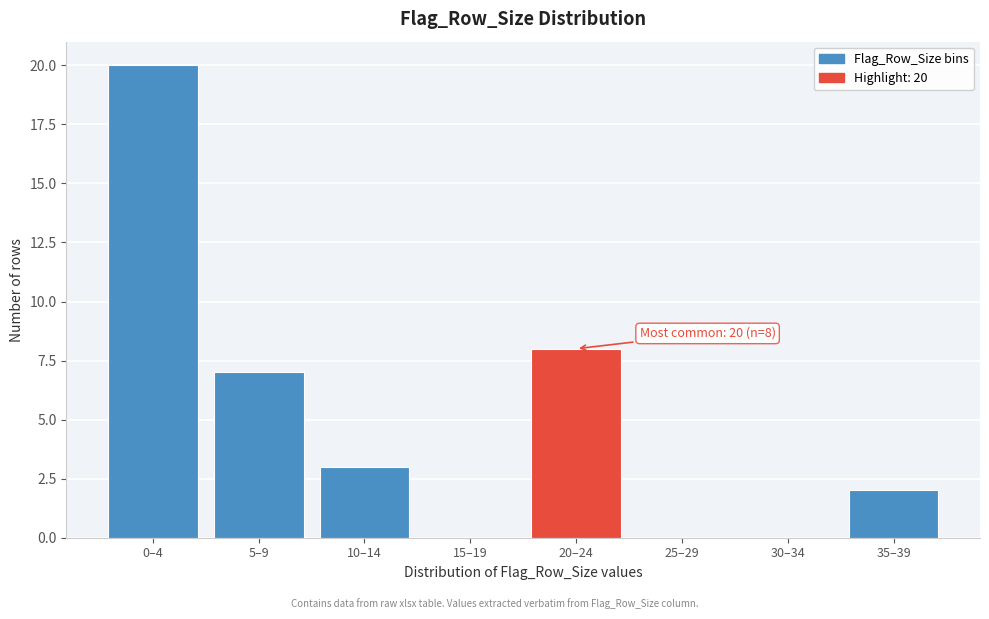

Reading left to right, transcribe all the data shown in this chart.

0–4=20	5–9=7	10–14=3	15–19=0	20–24=8	25–29=0	30–34=0	35–39=2